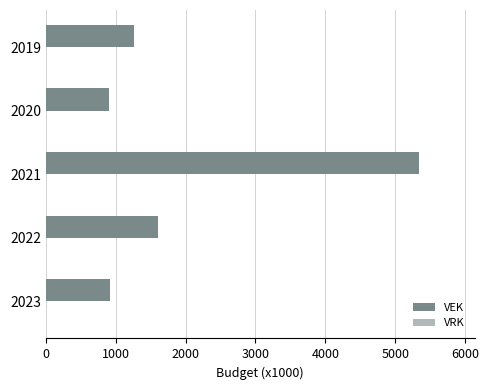

Are the bars grouped side by side (vs. stacked)?

No